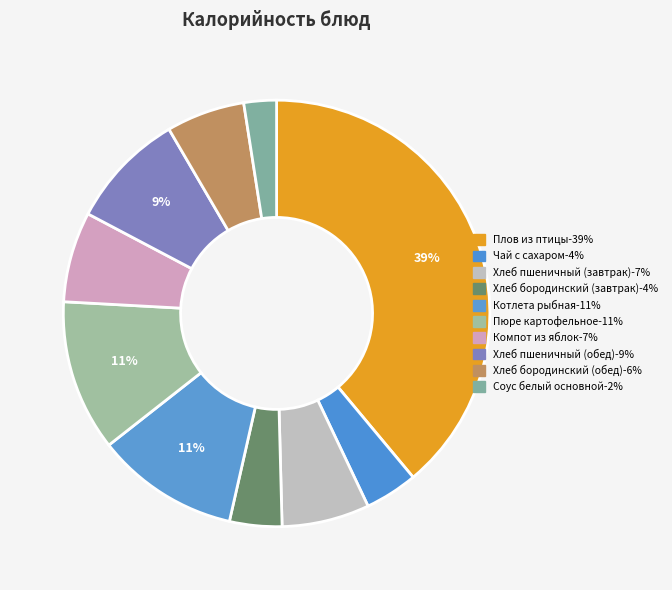

Count the number of slices in the pie.

10